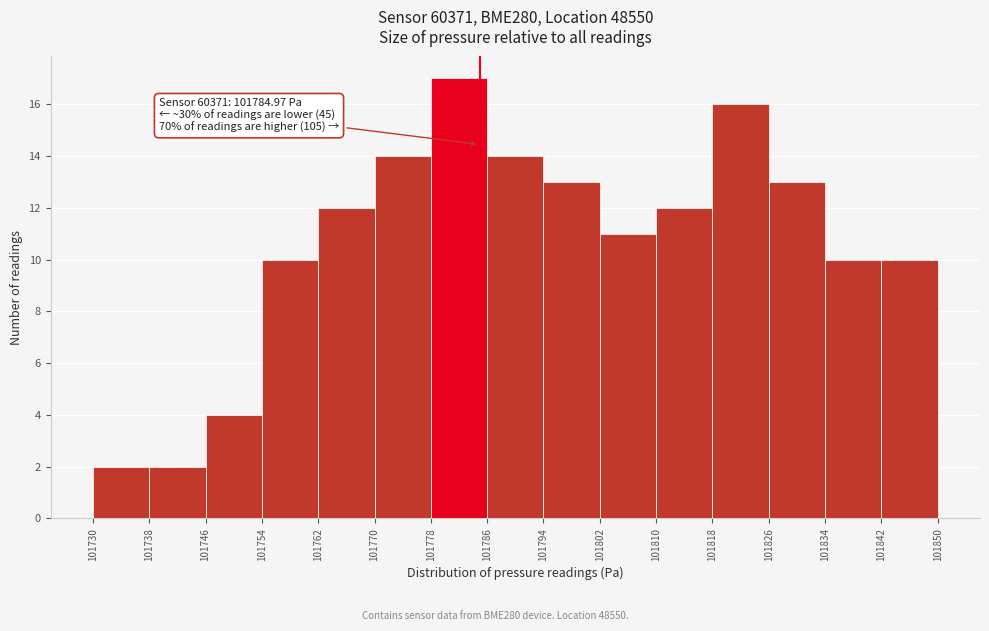

Over which range of the x-axis is the bar tallest?

101778 to 101786